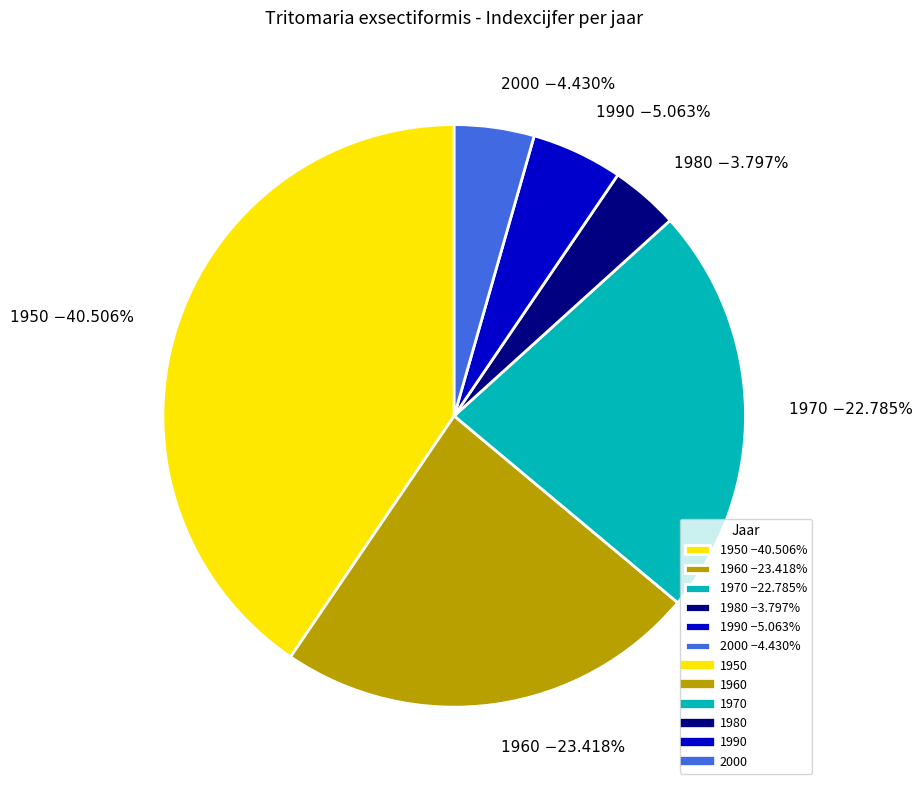

To the nearest percent, what portion does 1980 represent?

4%